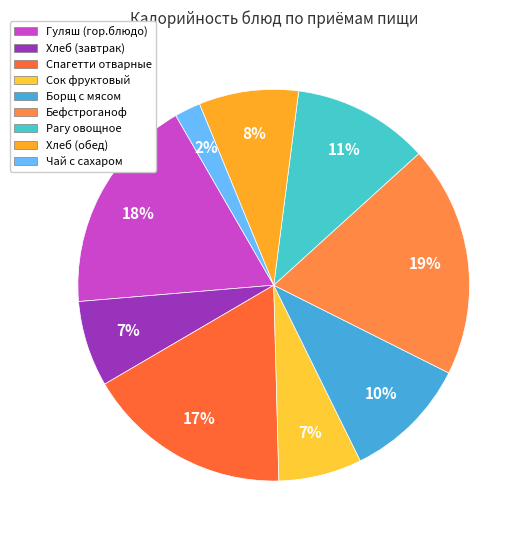

Combined, what portion of the pie is Чай с сахаром and Гуляш (гор.блюдо)?

19.3%